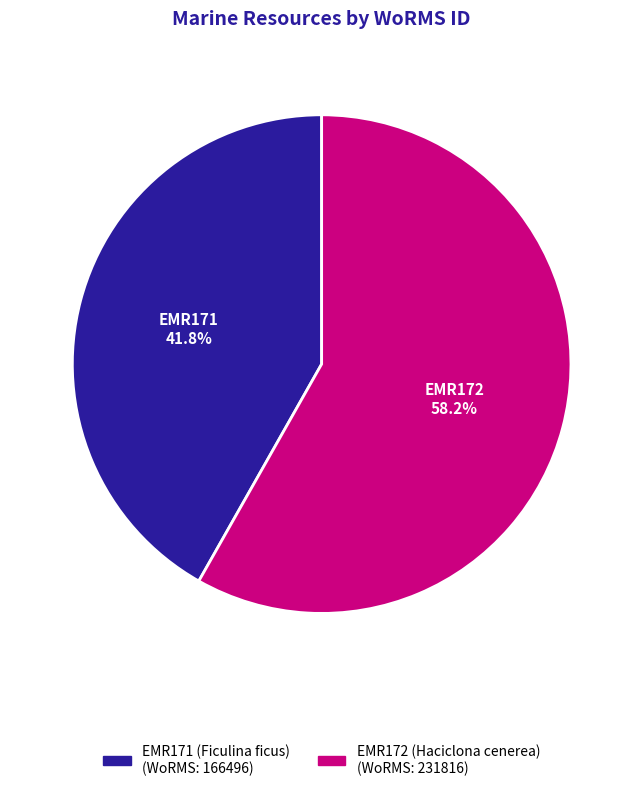

How many slices are in this pie chart?

2